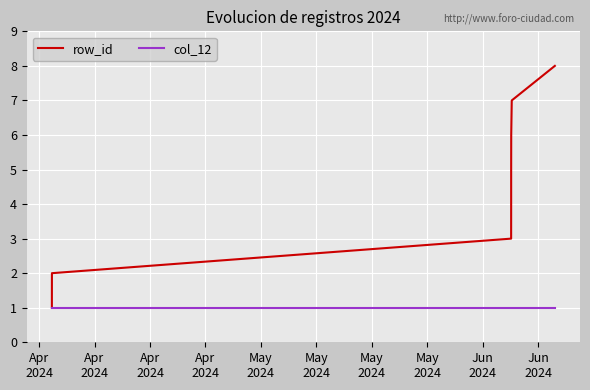

Reading left to right, extract all data points from this chart.

row_id: 1	2	3	4	5	6	7	8
col_12: 1	1	1	1	1	1	1	1